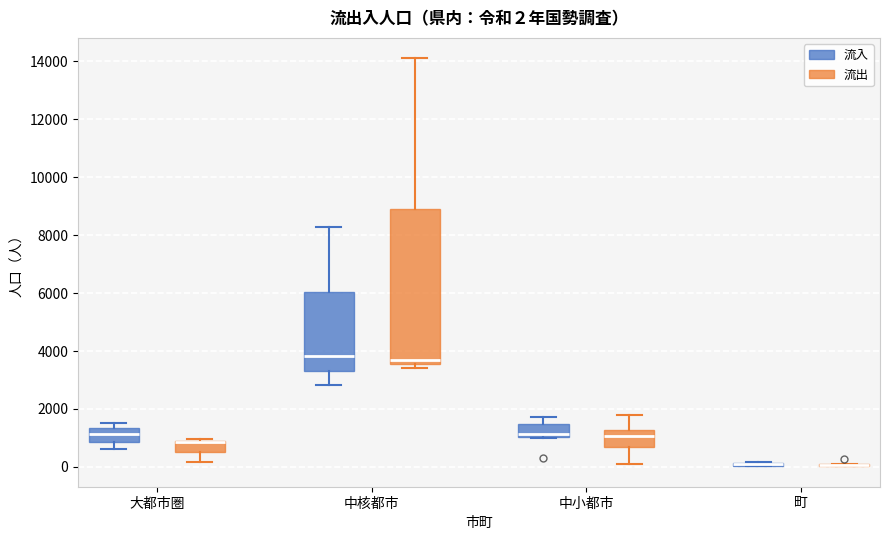

Which box is the tallest, from its lower edge to its upper edge?

中核都市 (流出)